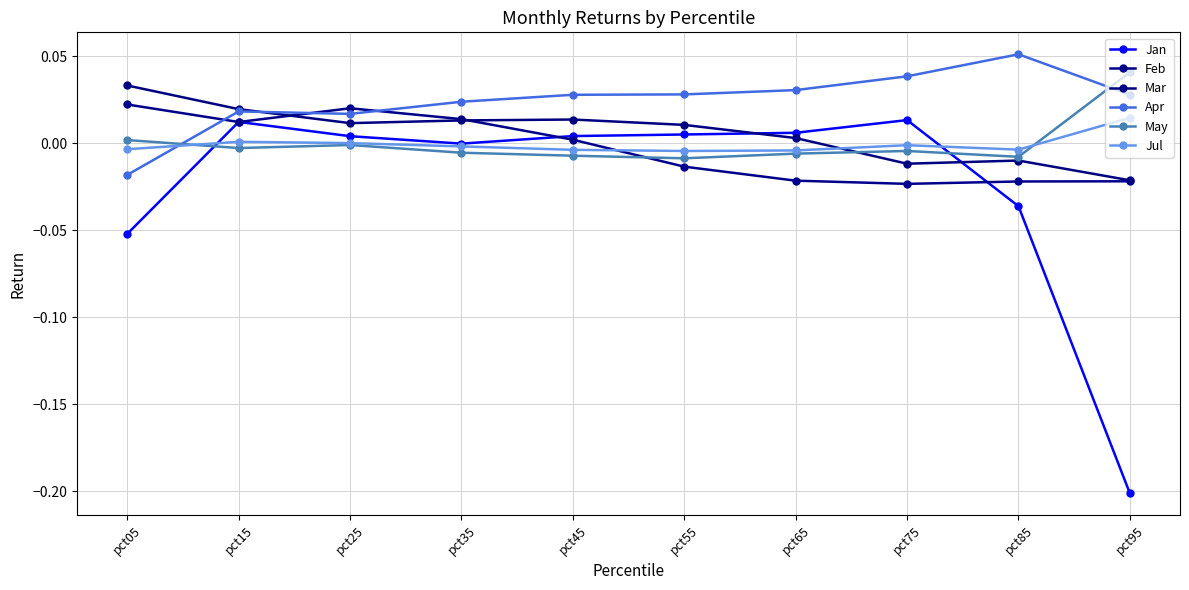

Which category has the highest value across all series?

pct85